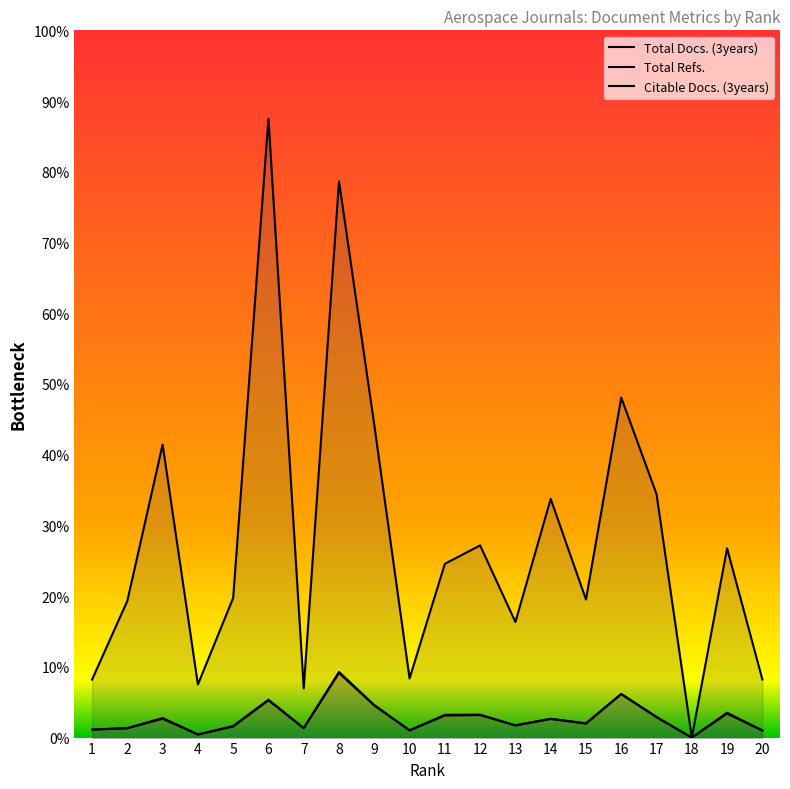

What is the difference between the maximum and minimum values in the Total Refs. series?

9189